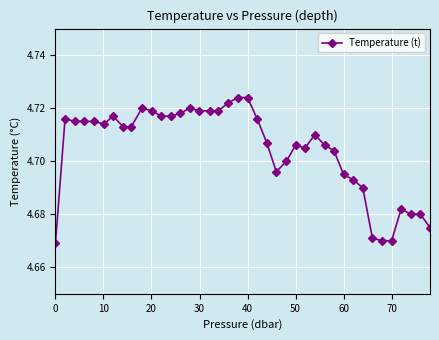

True or false: the data has more than 2 interior local peaks.

True